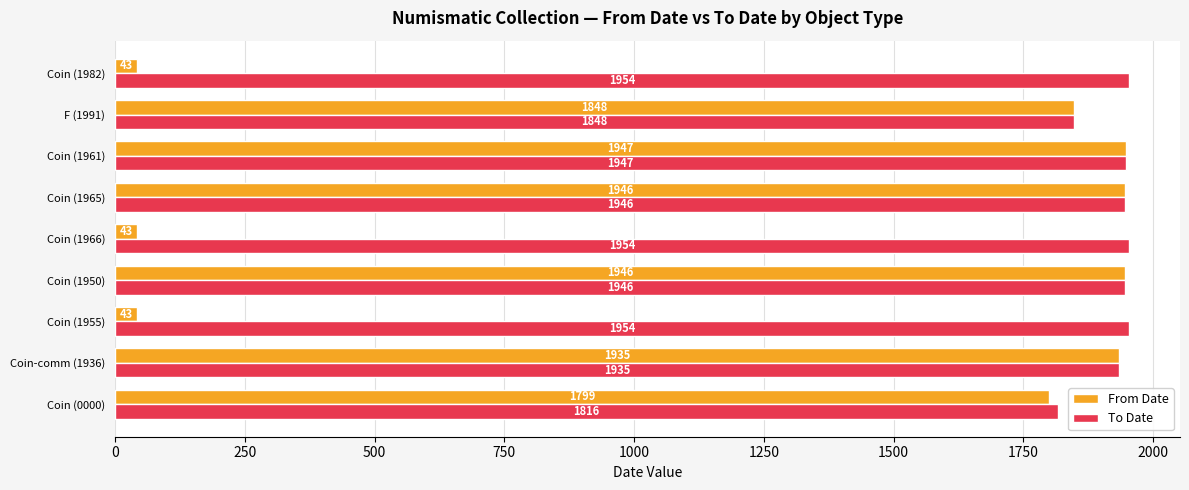

How many data points does each series have?

9